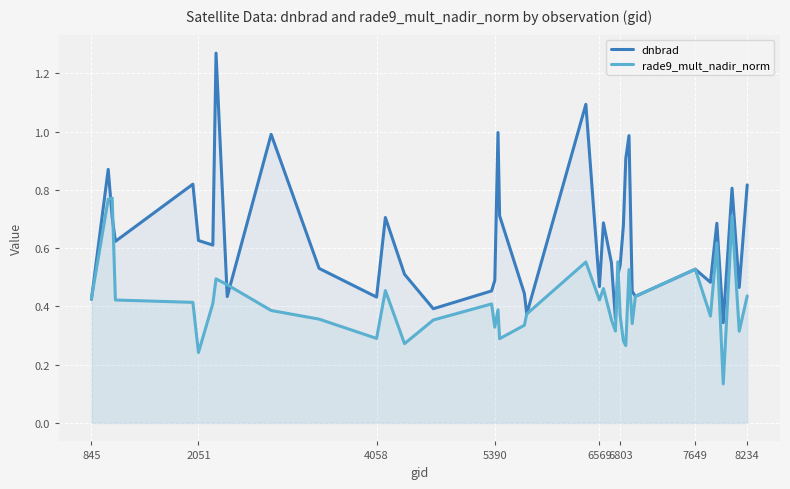

Which series has the widest spread of values?

dnbrad